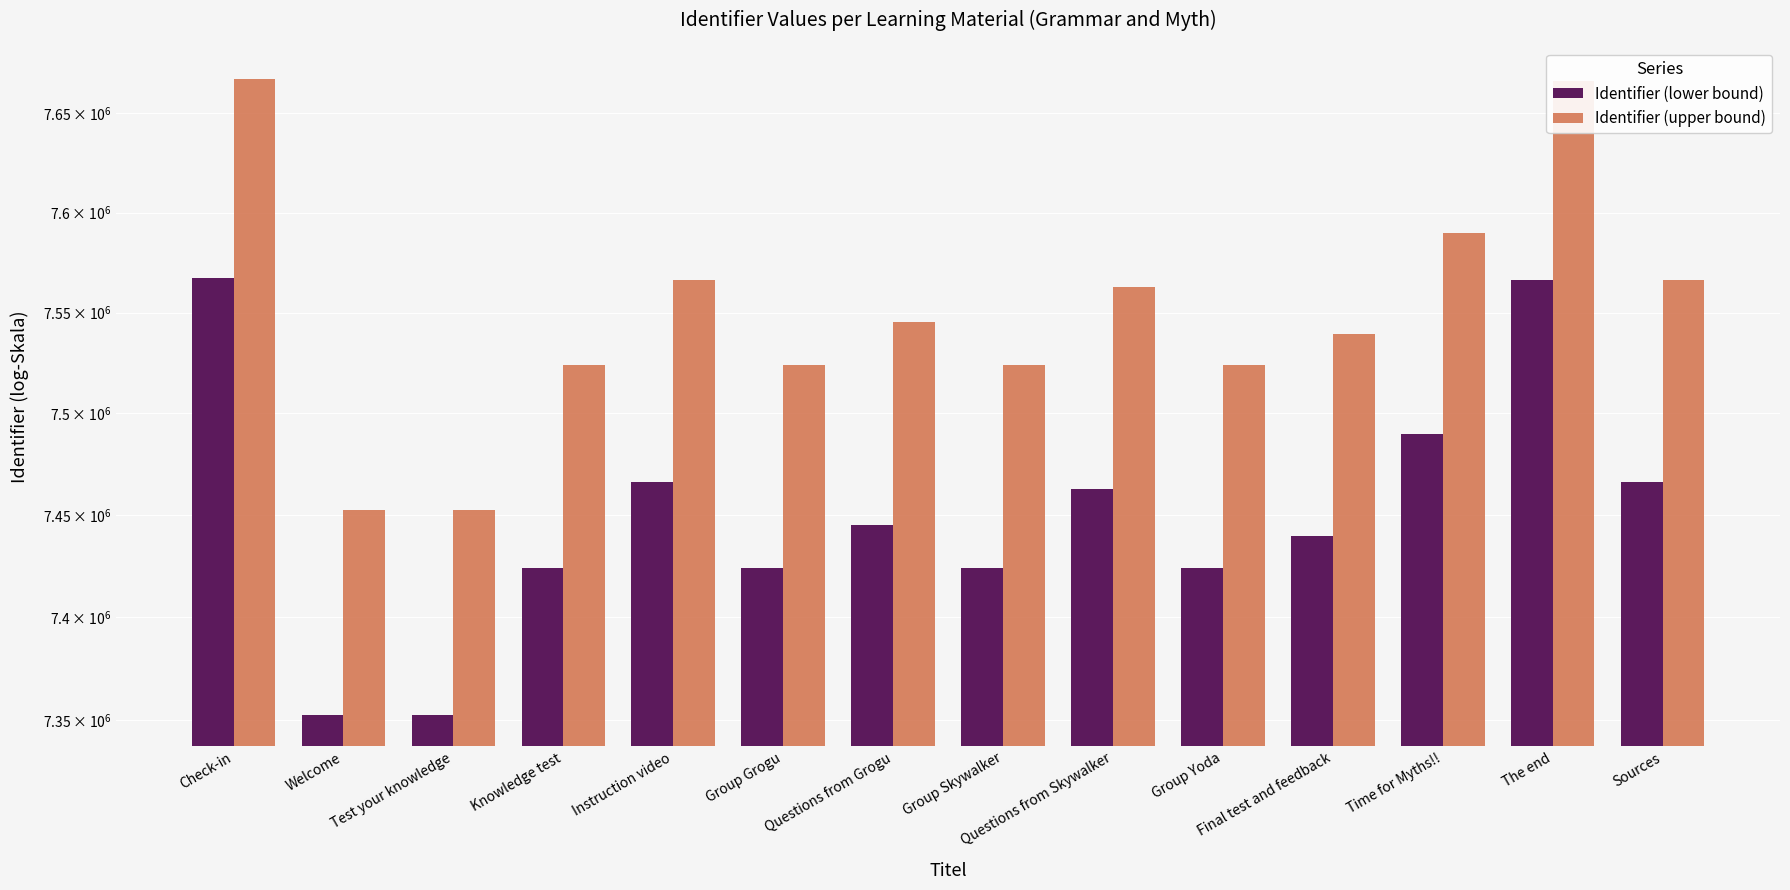

Does the chart contain any negative values?

No